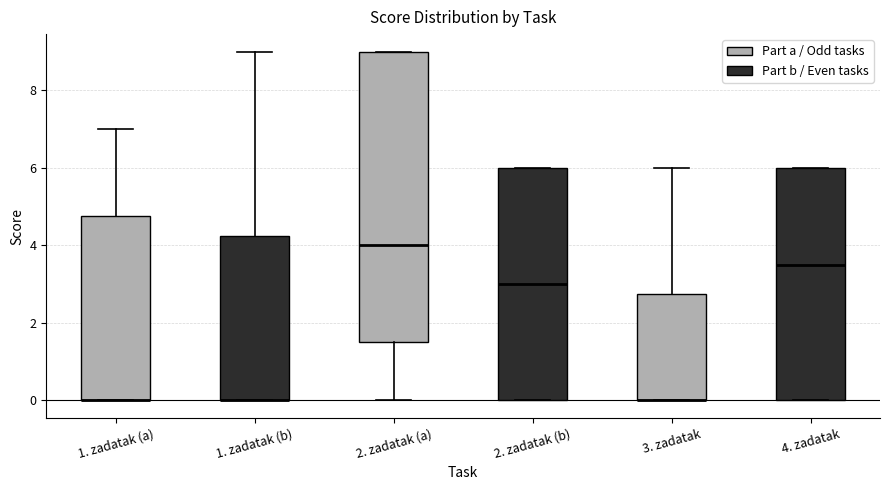

Reading left to right, transcribe this box plot: for each box, give where its median line is, the range the box spans, and where its two whiskers end, as read against the y-axis. The values are not printed on the chart, so give them approximately, as read against the axis.

1. zadatak (a): median 0.0 (drawn on the box's lower edge), box 0.0 to 4.8, whiskers 0.0 to 7.0
1. zadatak (b): median 0.0 (drawn on the box's lower edge), box 0.0 to 4.2, whiskers 0.0 to 9.0
2. zadatak (a): median 4.0, box 1.6 to 9.0, whiskers 0.0 to 9.0
2. zadatak (b): median 3.0, box 0.0 to 6.0, whiskers 0.0 to 6.0
3. zadatak: median 0.0 (drawn on the box's lower edge), box 0.0 to 2.8, whiskers 0.0 to 6.0
4. zadatak: median 3.6, box 0.0 to 6.0, whiskers 0.0 to 6.0